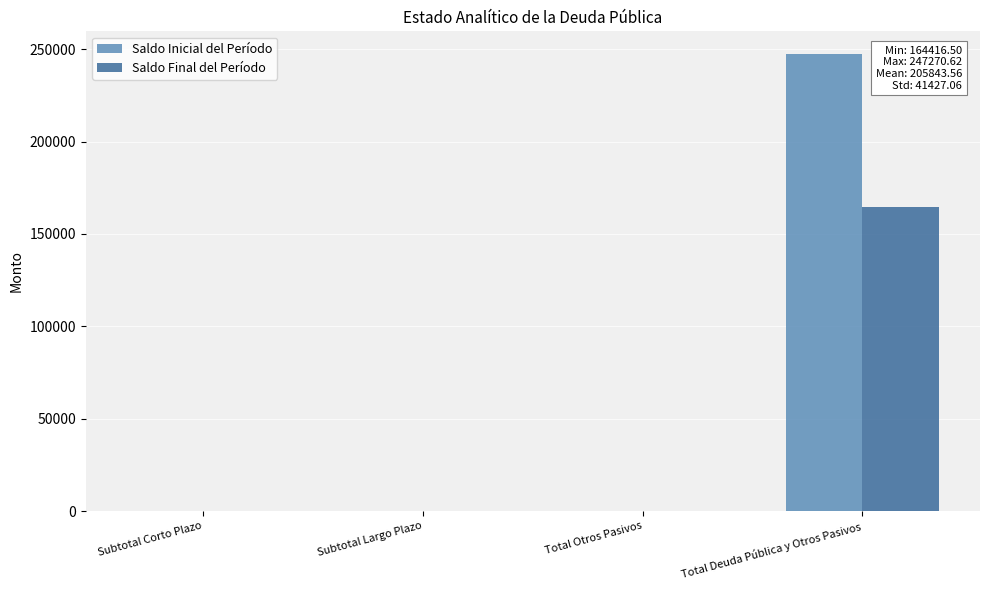

Count the number of data series in this chart.

2